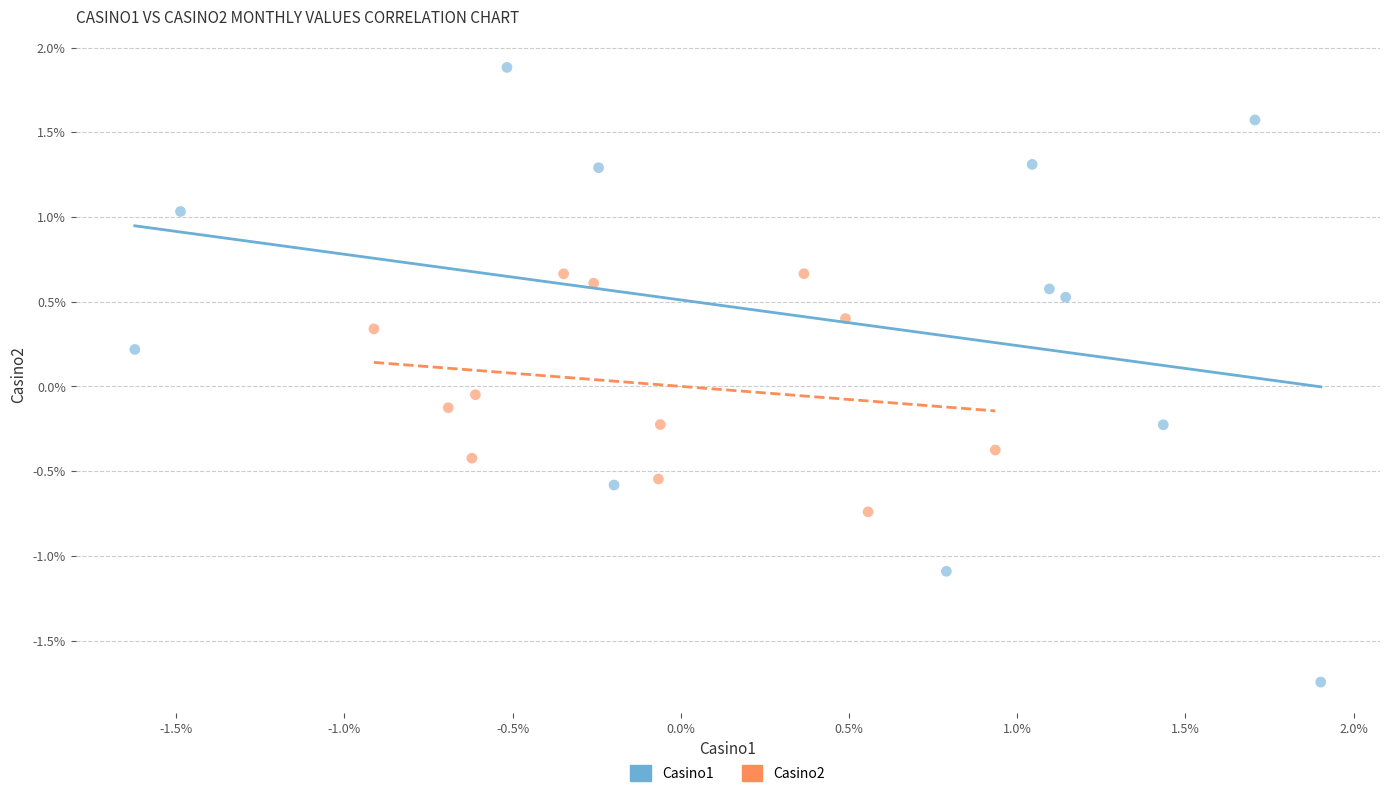

What are all the series names shown in the legend?

Casino1, Casino2